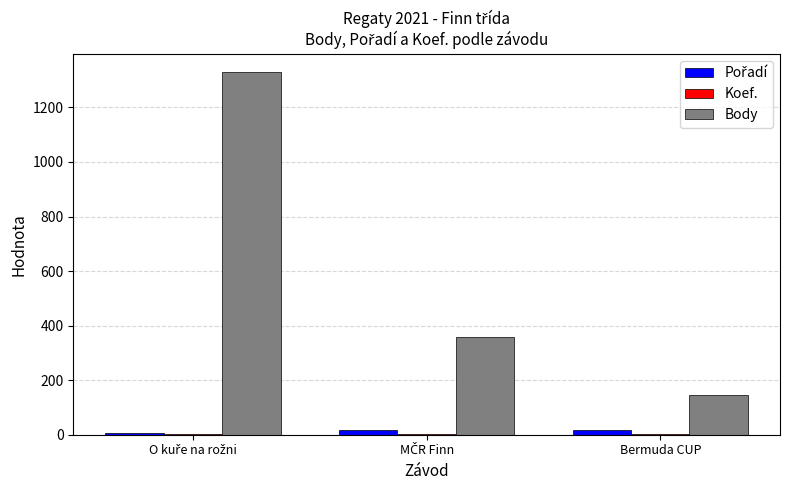

What is the greatest value displayed?

1330